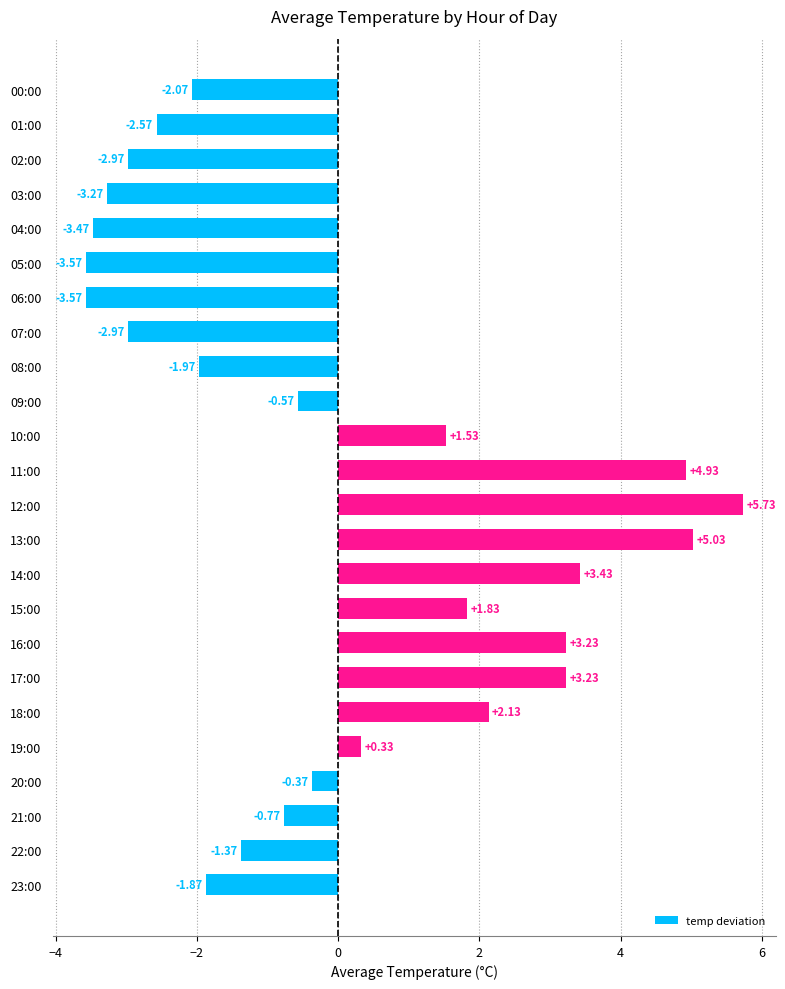

Are the bars horizontal?

Yes